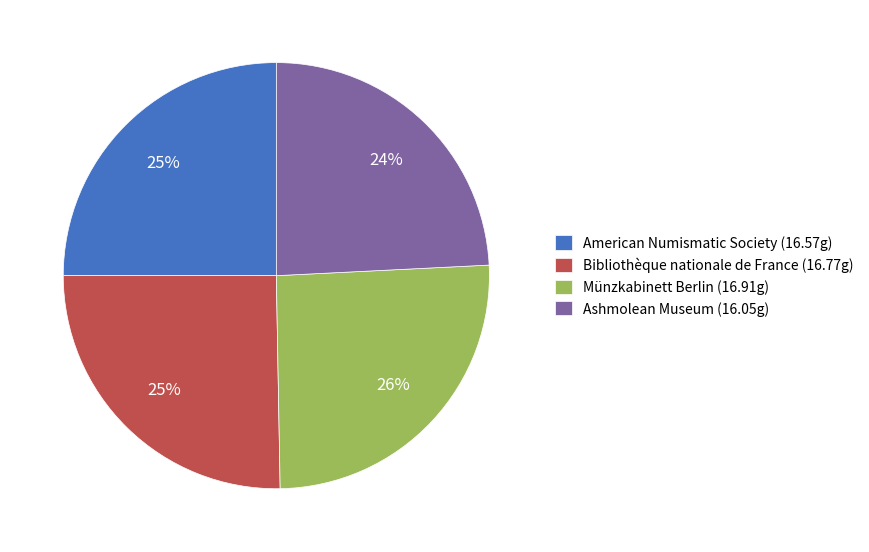

To the nearest percent, what portion does American Numismatic Society (16.57g) represent?

25%